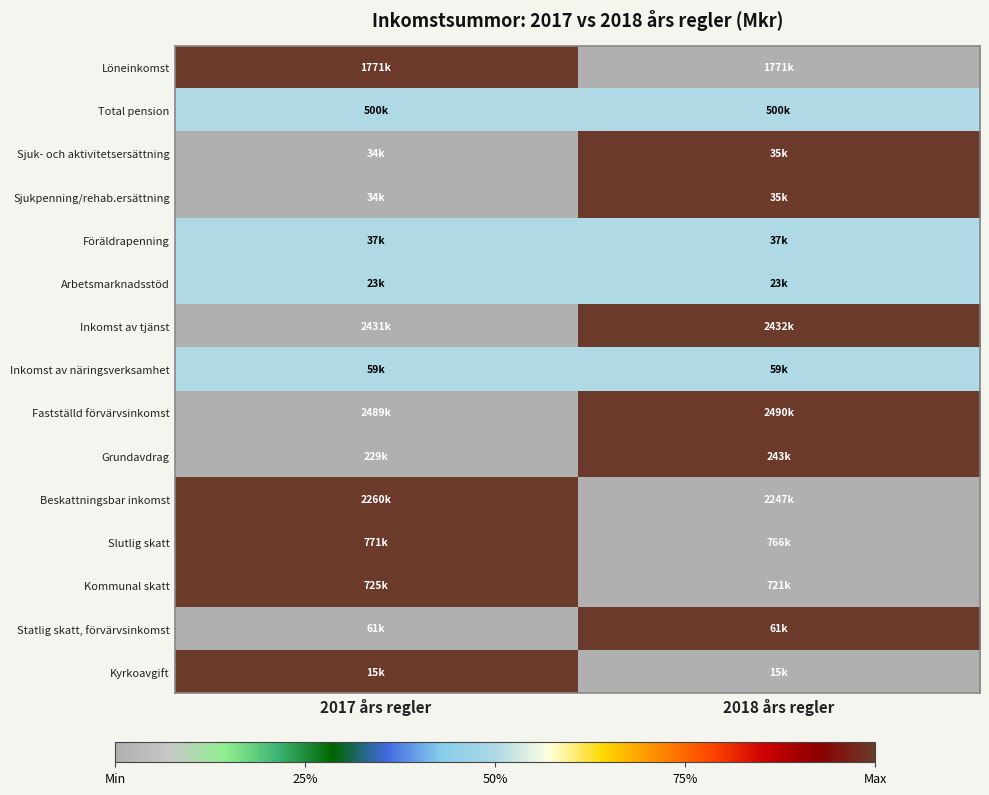

At which category is the sum across all series the highest?

2018 års regler